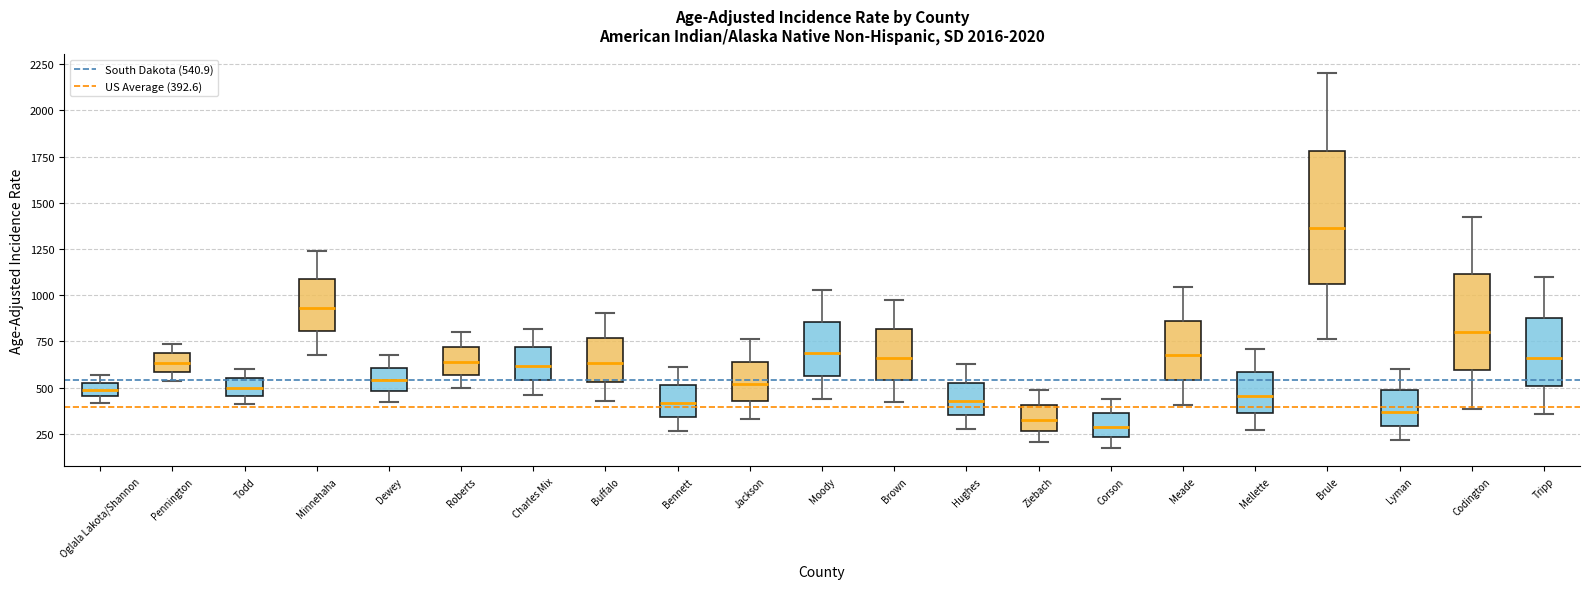

Which box is the tallest, from its lower edge to its upper edge?

Brule